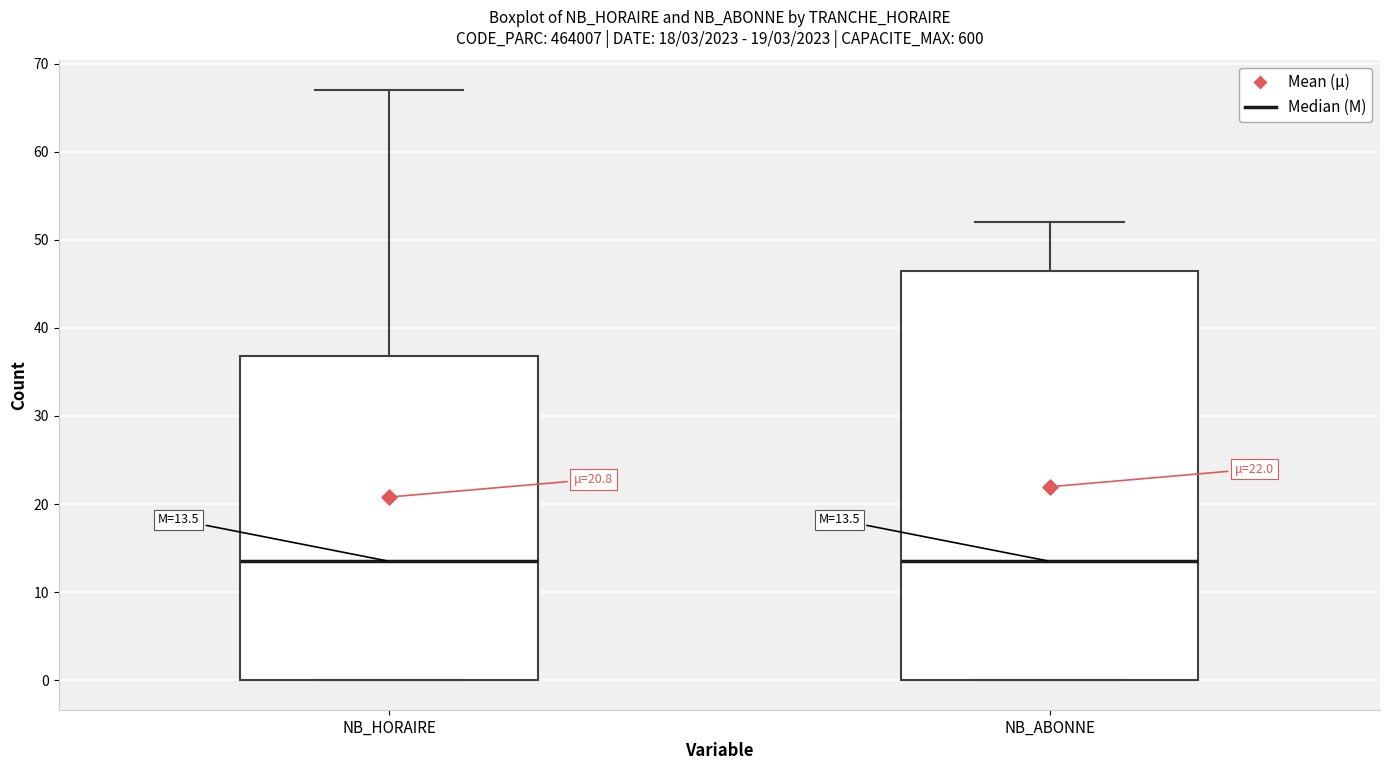

Which box is the tallest, from its lower edge to its upper edge?

NB_ABONNE